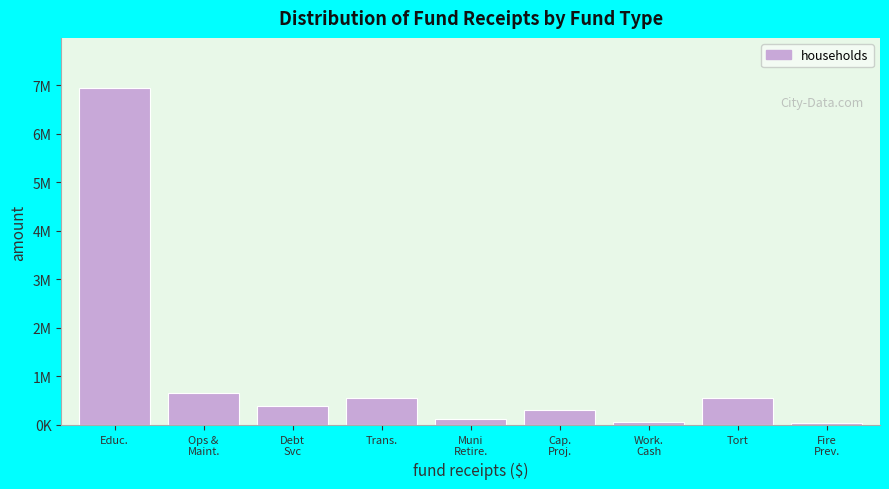

Does the chart contain any negative values?

No